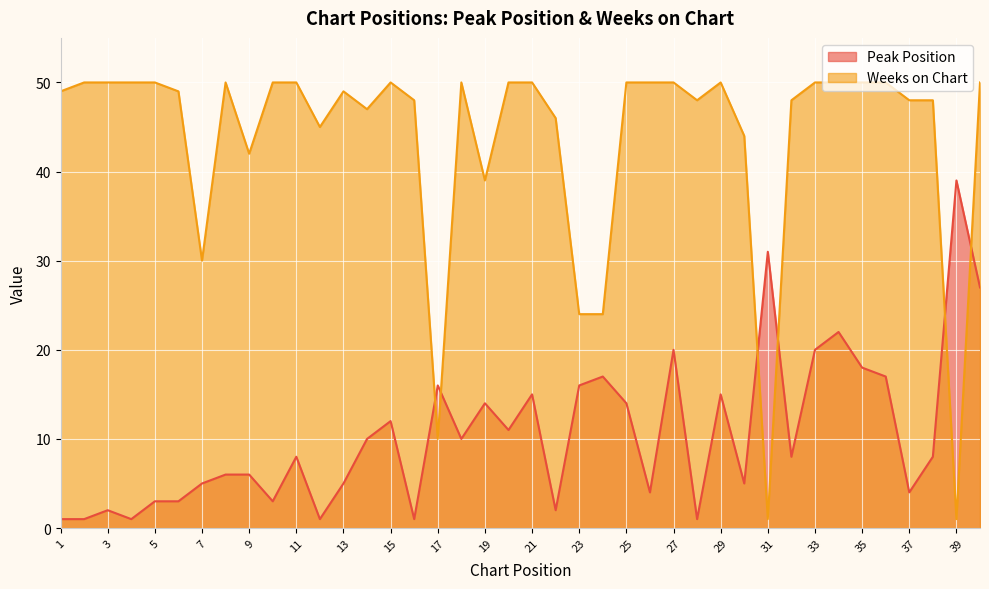

What is the spread (max minus min) of values at 8?

44